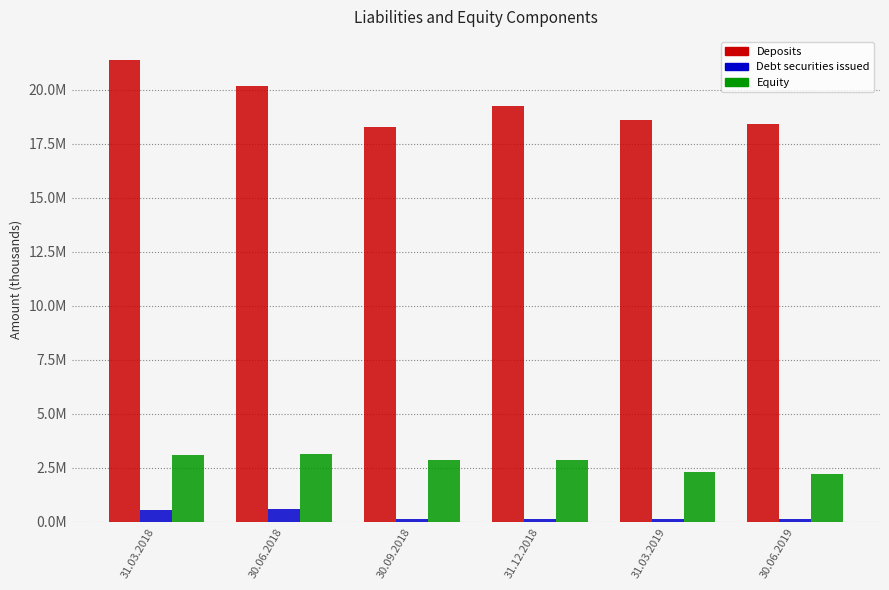

Between 31.03.2018 and 31.03.2019, which is larger?

31.03.2018